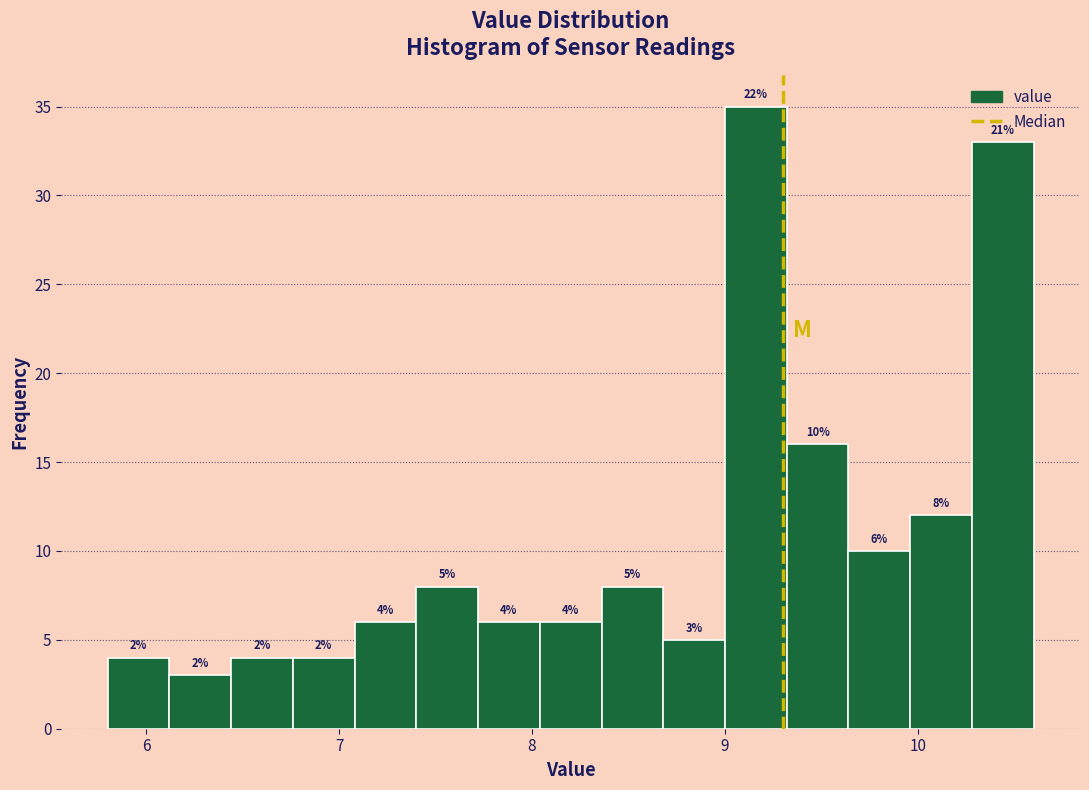

Around what value on the x-axis is the tallest bar? Give the approximate position of its centre, as read against the axis.

9.2